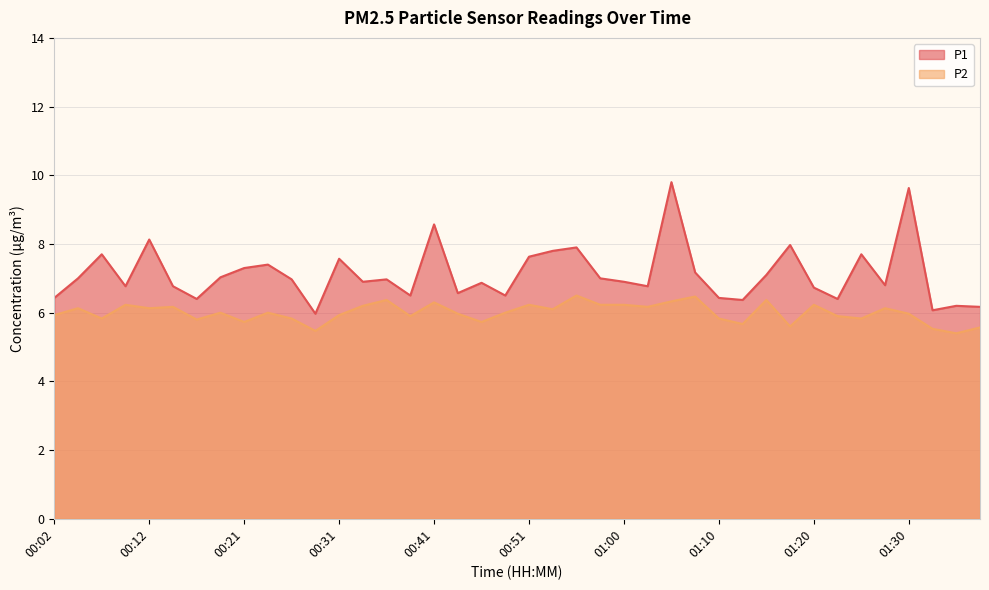

What are all the series names shown in the legend?

P1, P2